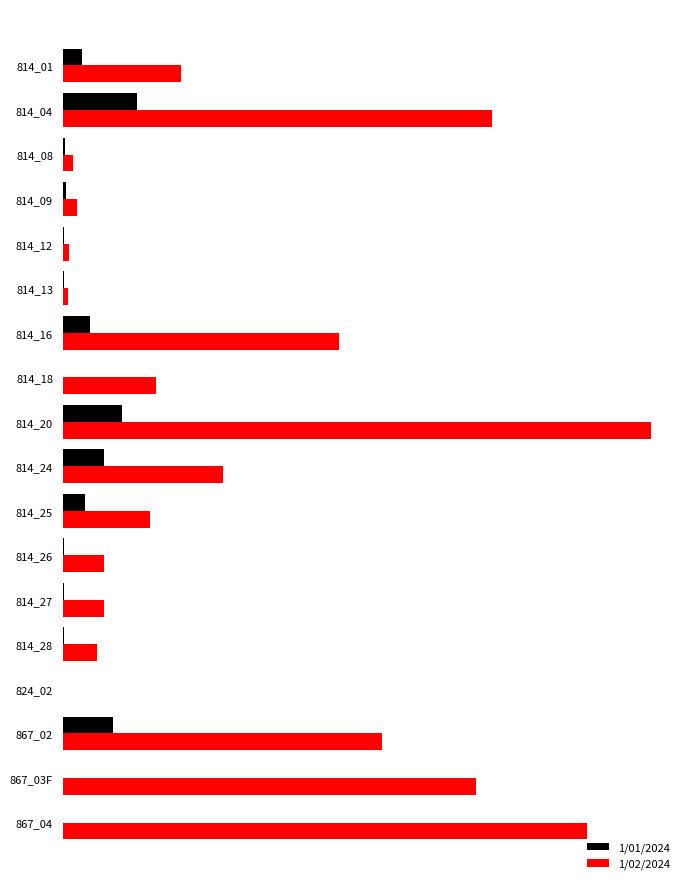

What are all the series names shown in the legend?

1/01/2024, 1/02/2024